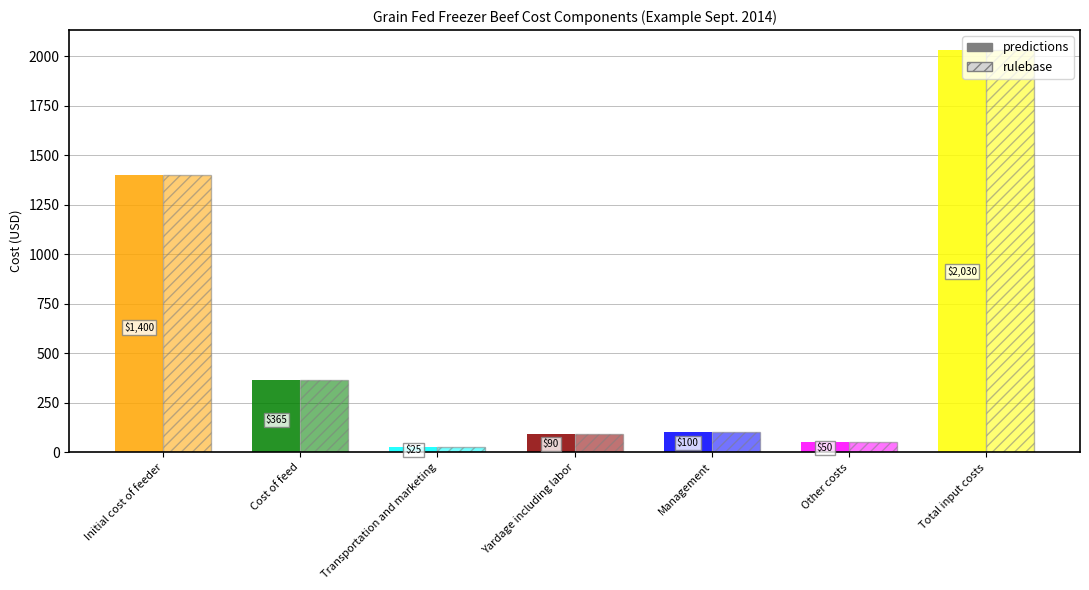

Where does the rulebase series first go above 100?

Initial cost of feeder